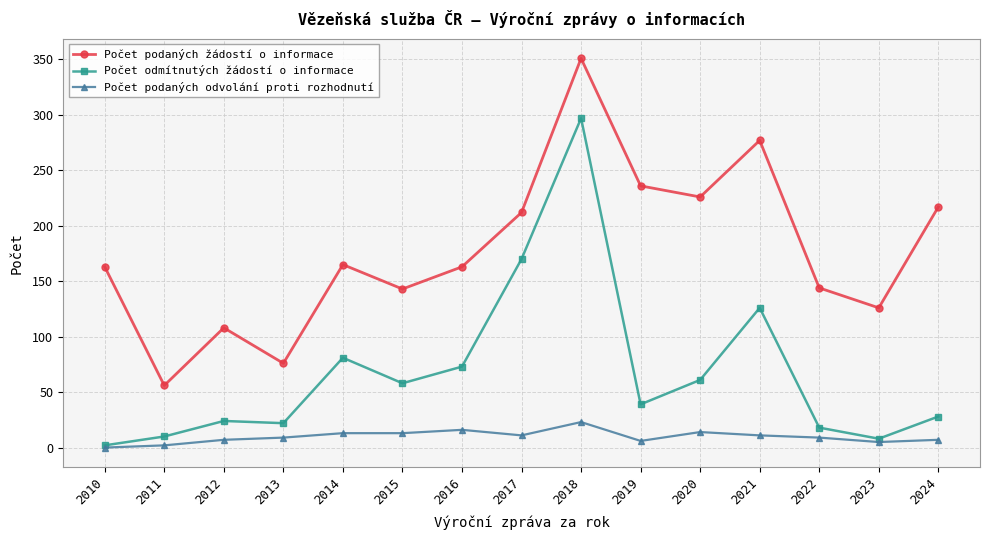

How many series are shown in this chart?

3